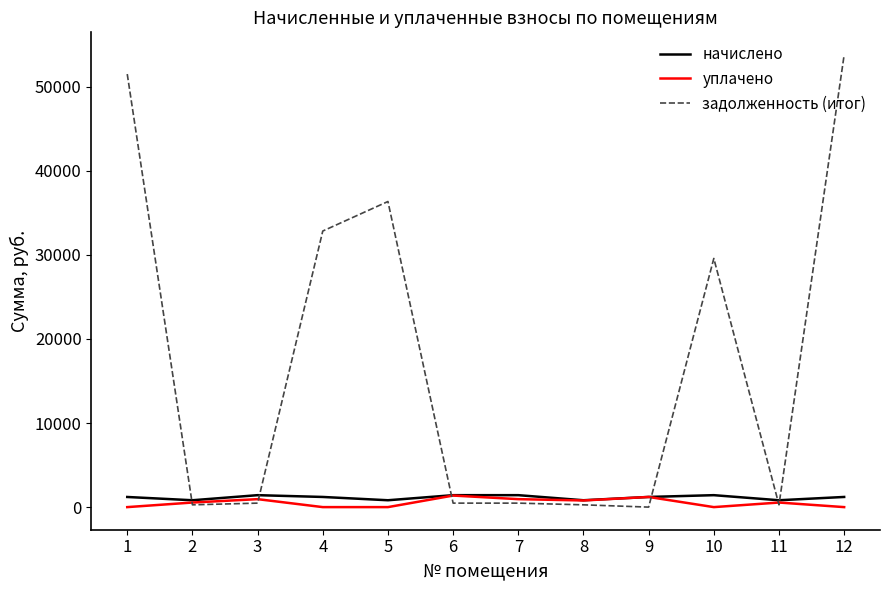

Count the number of categories in the chart.

12